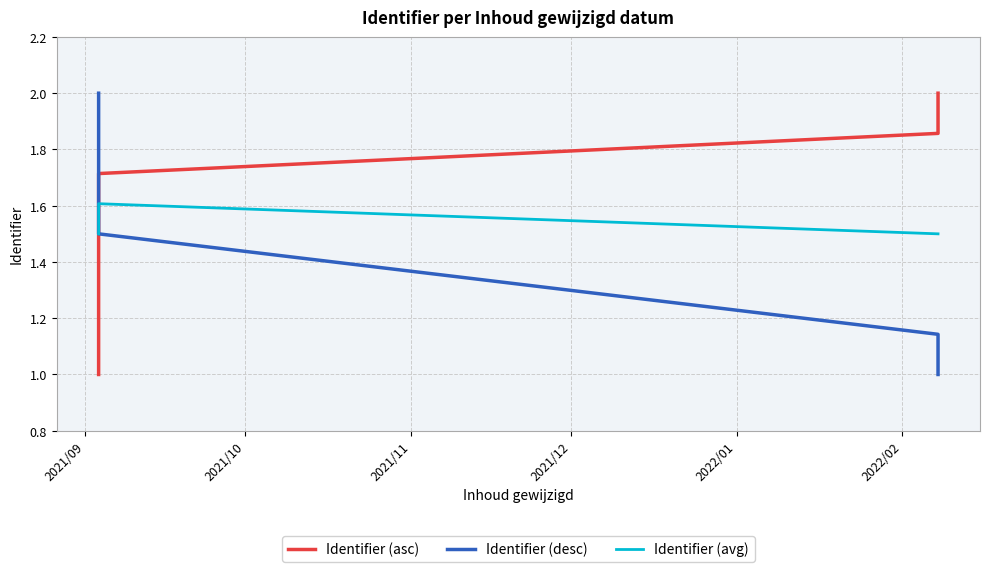

The Identifier (desc) series shows 1.0 at 2022/02. True or false?

True